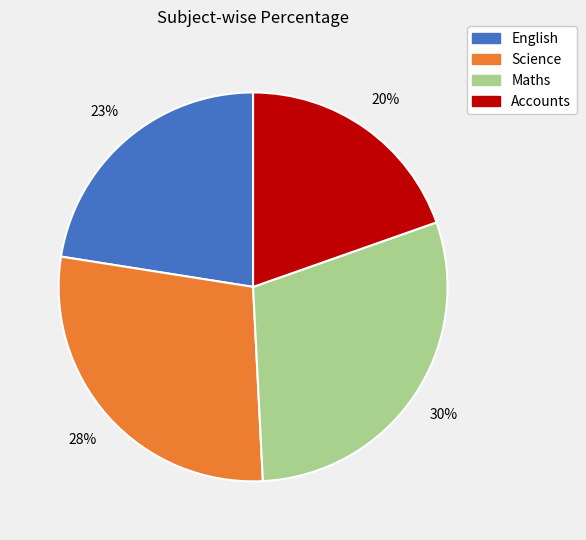

Rank the categories by value from highest to lowest.

Maths, Science, English, Accounts